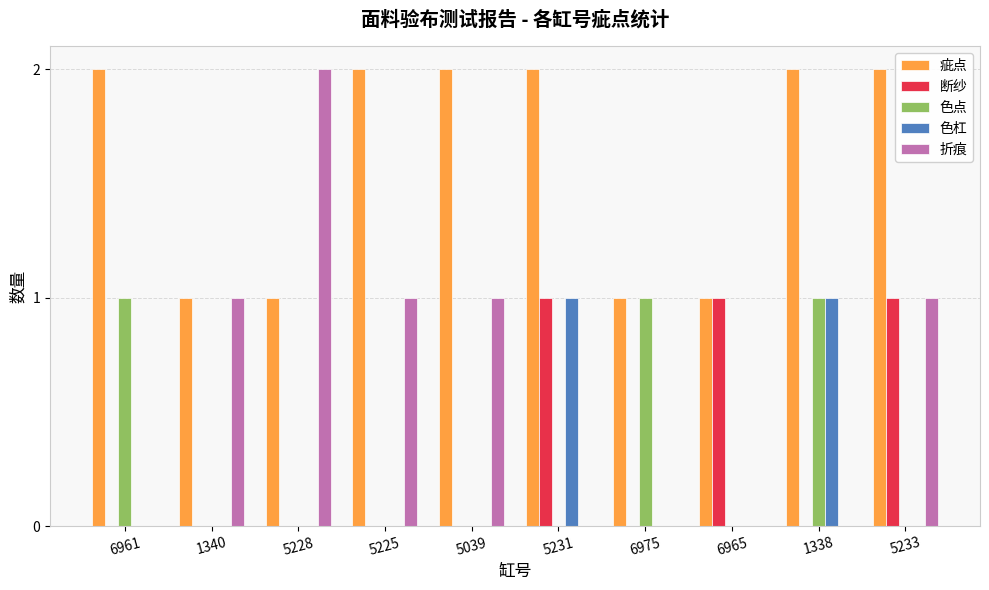

How many categories are shown in the chart?

10